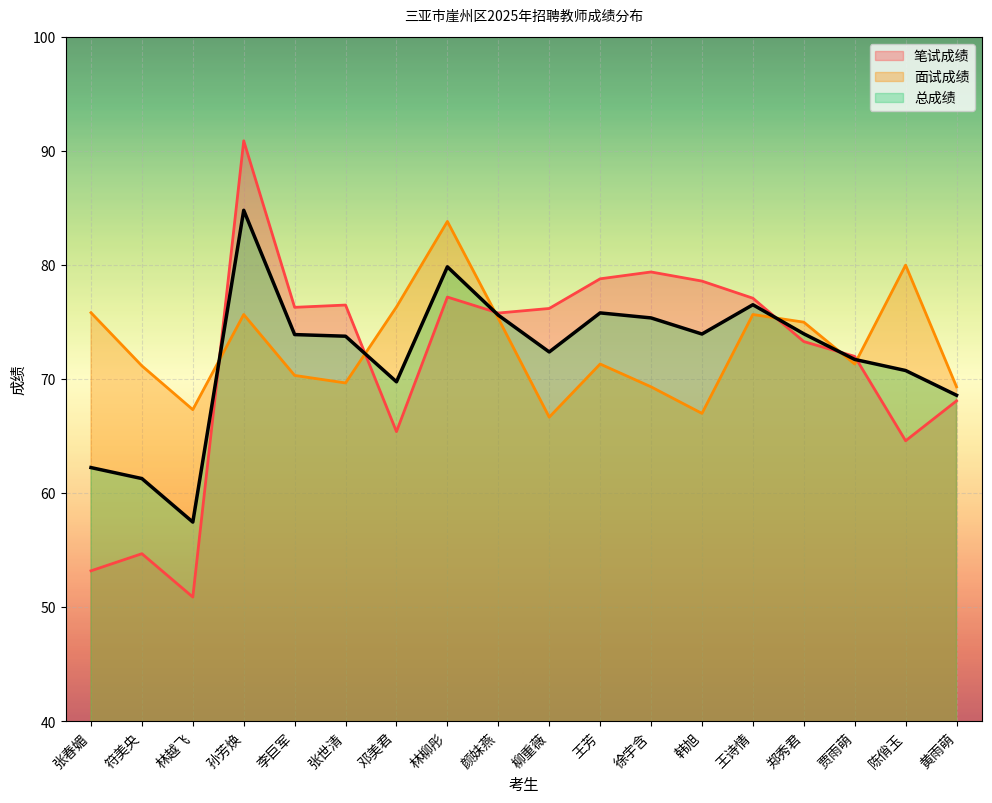

In 总成绩, how many points are higher than both neighbors (excluding endpoints)?

4